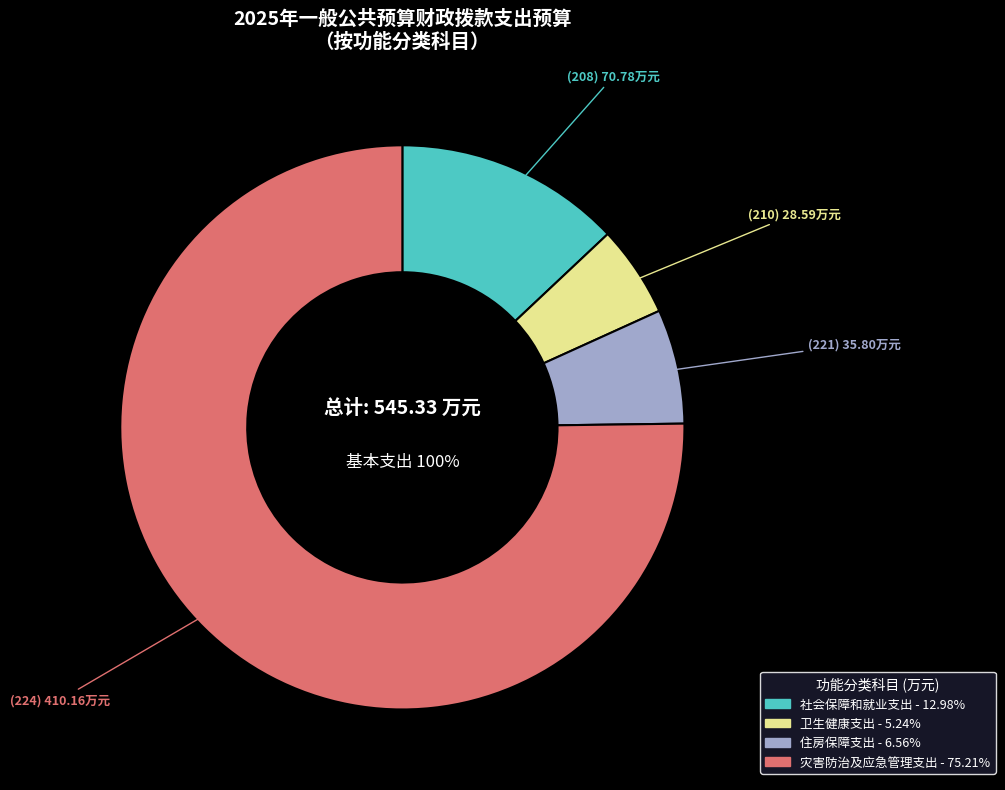

How many segments does this pie chart have?

4